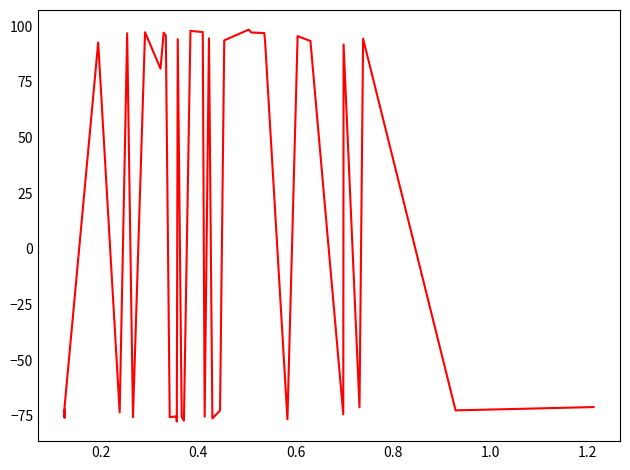

What is the difference between the maximum and minimum values?

176.0